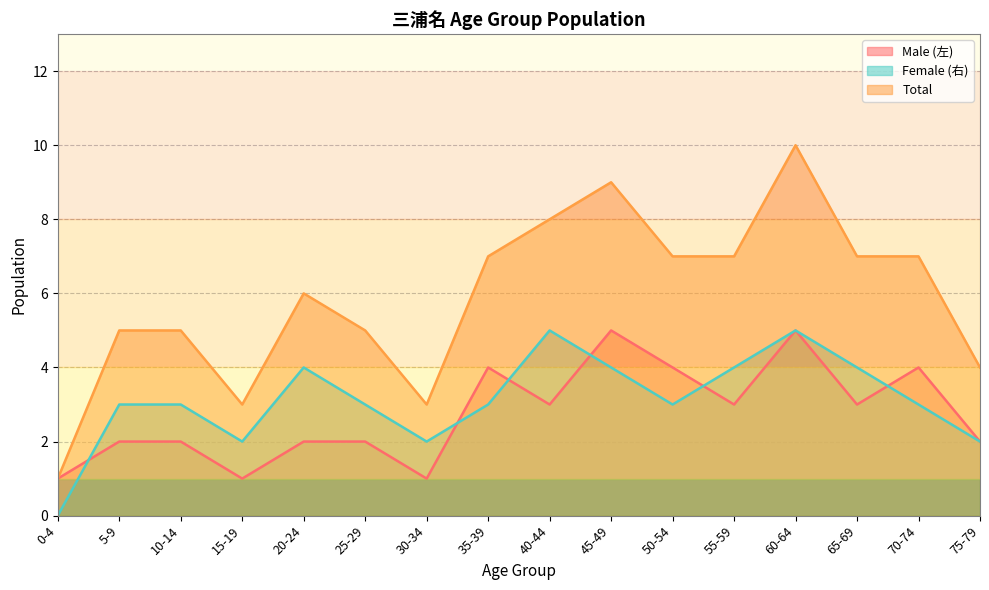

What is the value of the Total point at the 10th from the left?

9